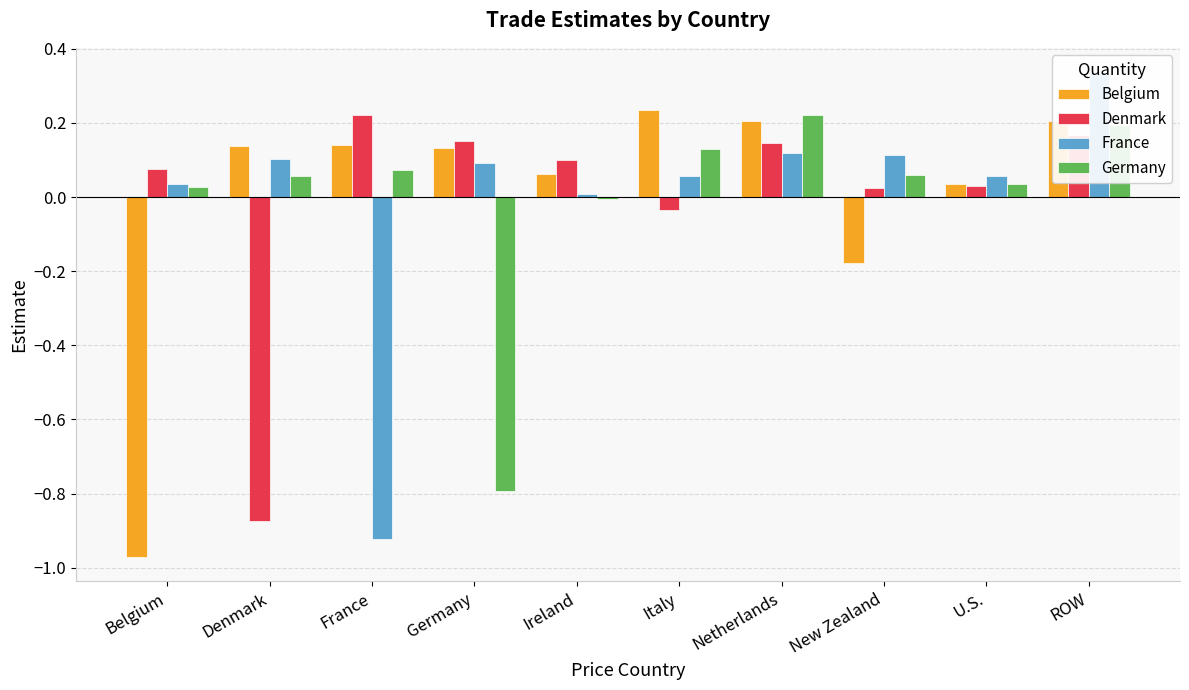

True or false: France has a value of 0.1 at U.S..

True